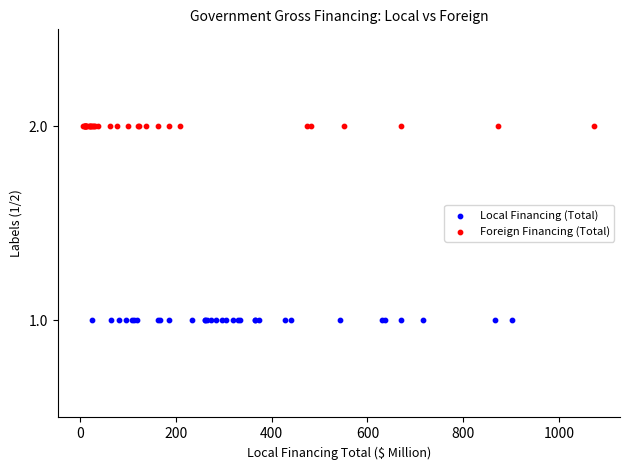

Which series reaches the maximum Y coordinate?

Foreign Financing (Total)